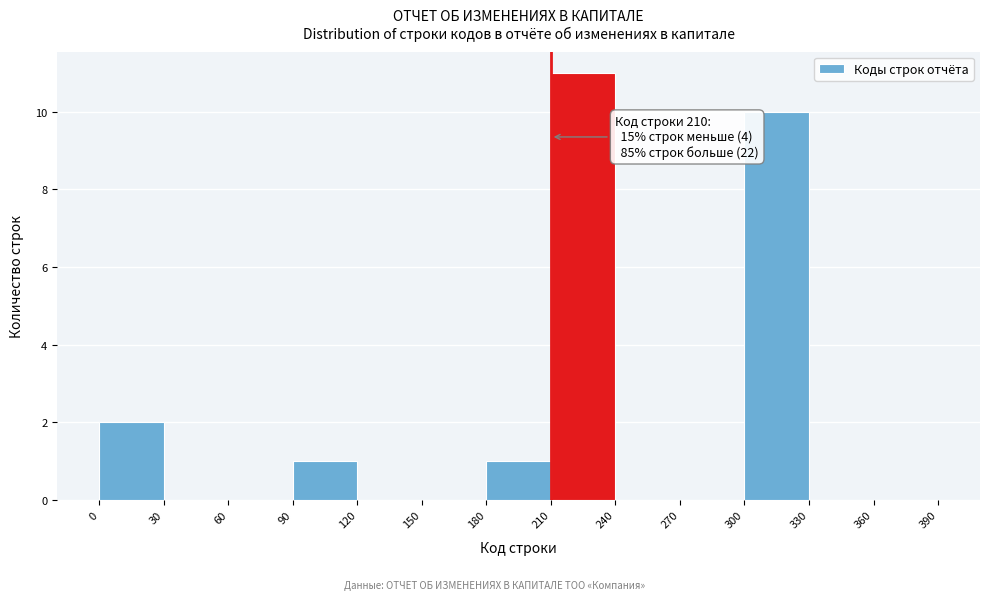

Which range on the x-axis has the tallest bar?

210 to 240